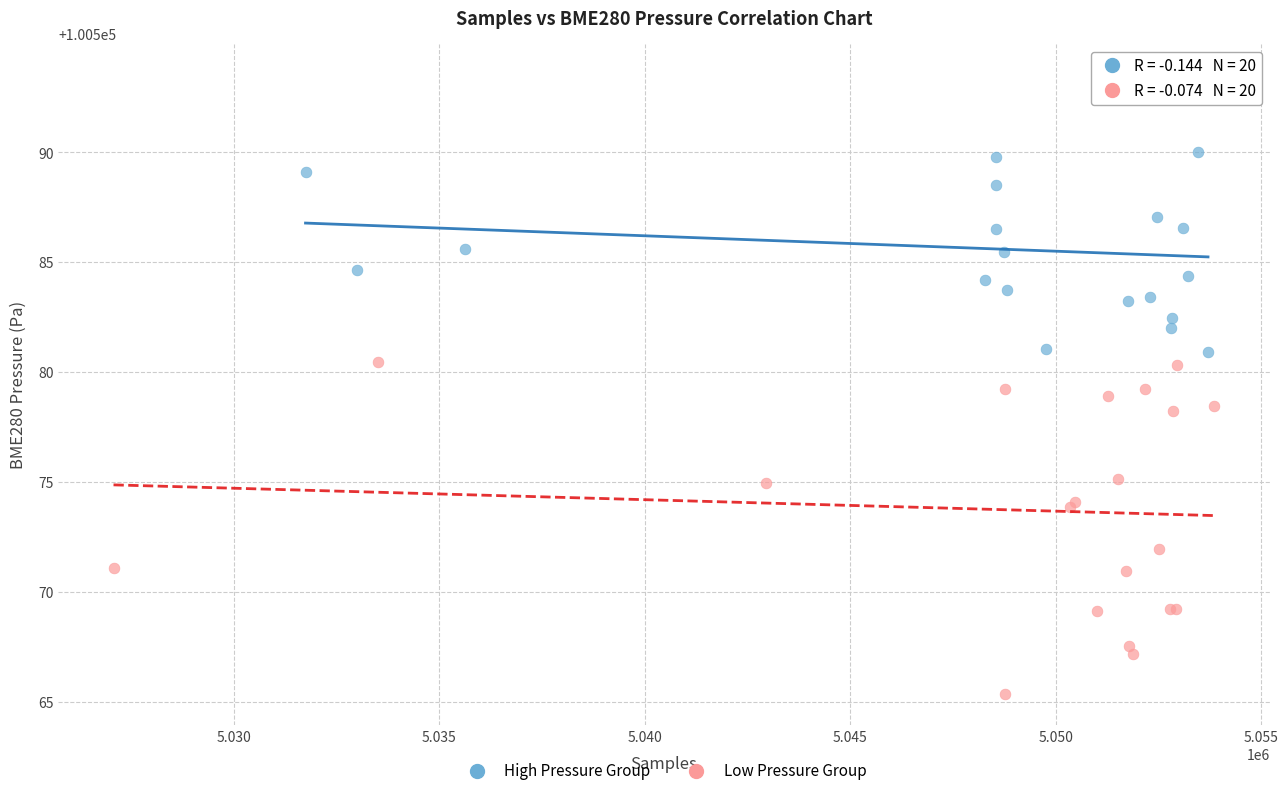

Which series reaches the minimum Y coordinate?

Low Pressure Group